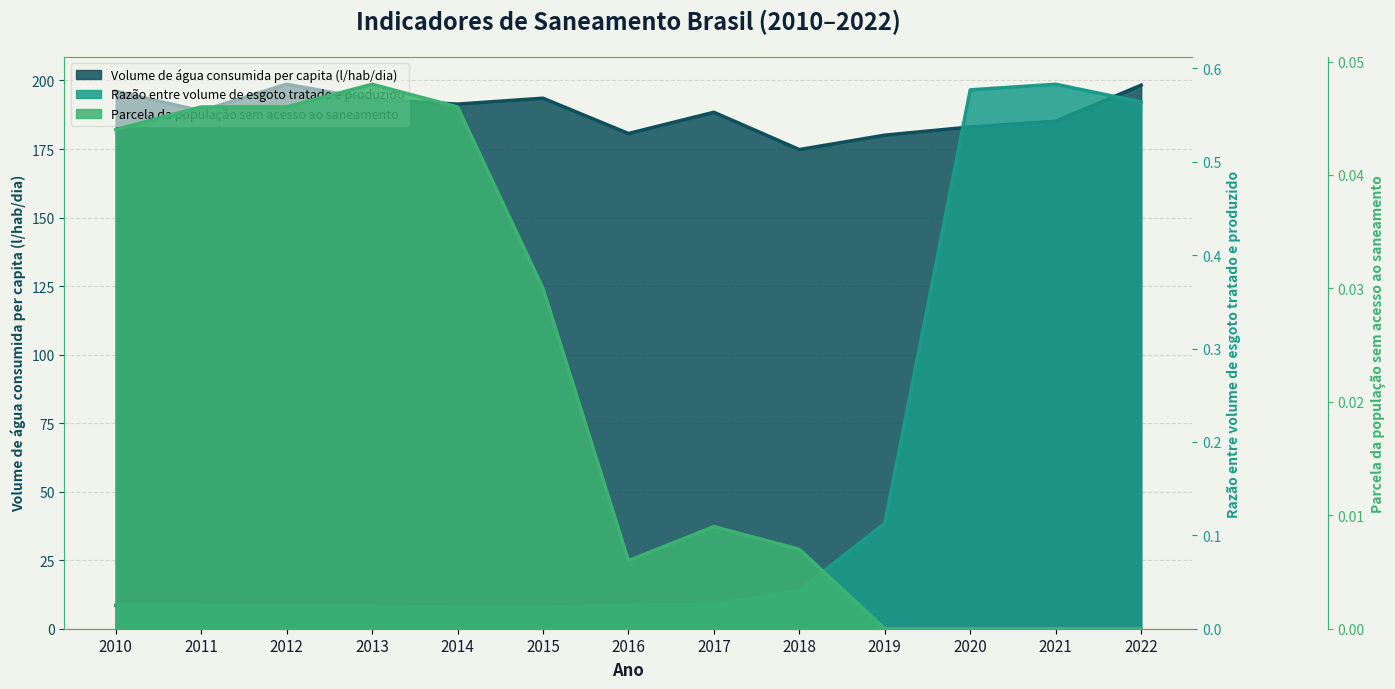

Is it true that Razão entre volume de esgoto tratado e produzido equals 0.0 at 2016?

False